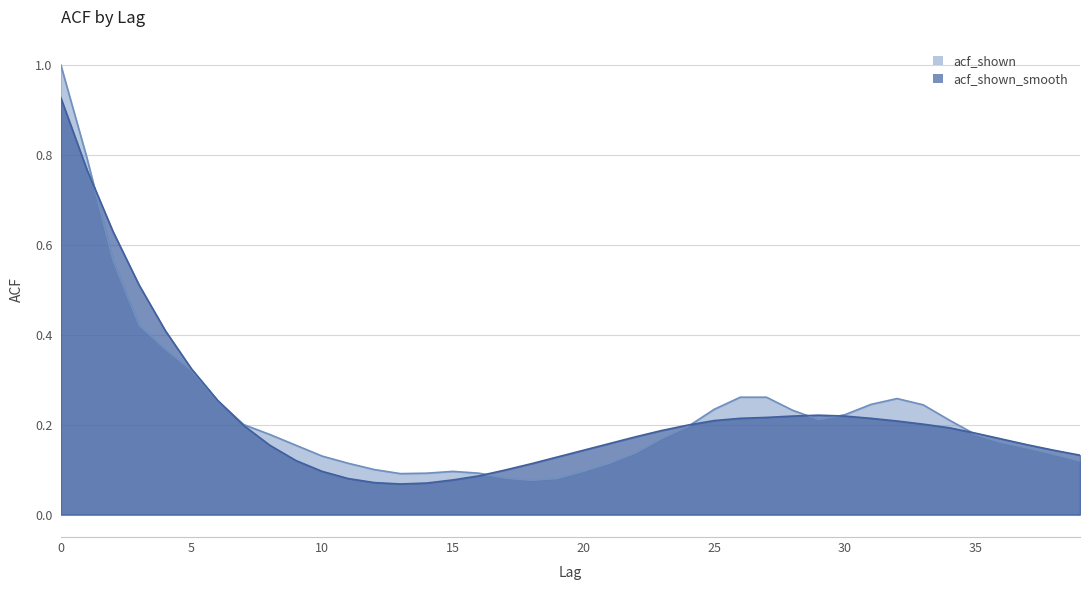

In acf_shown, how many points are lower than both neighbors (excluding endpoints)?

3